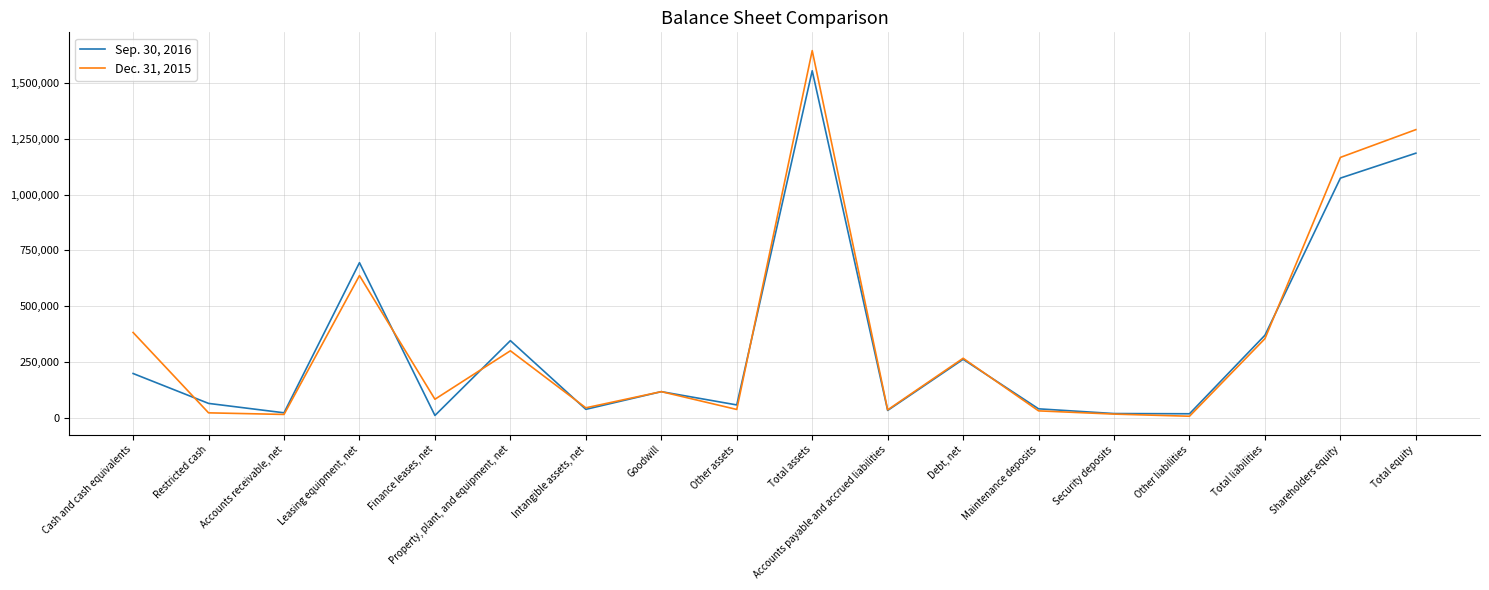

Is this an area chart (filled region under the line)?

No